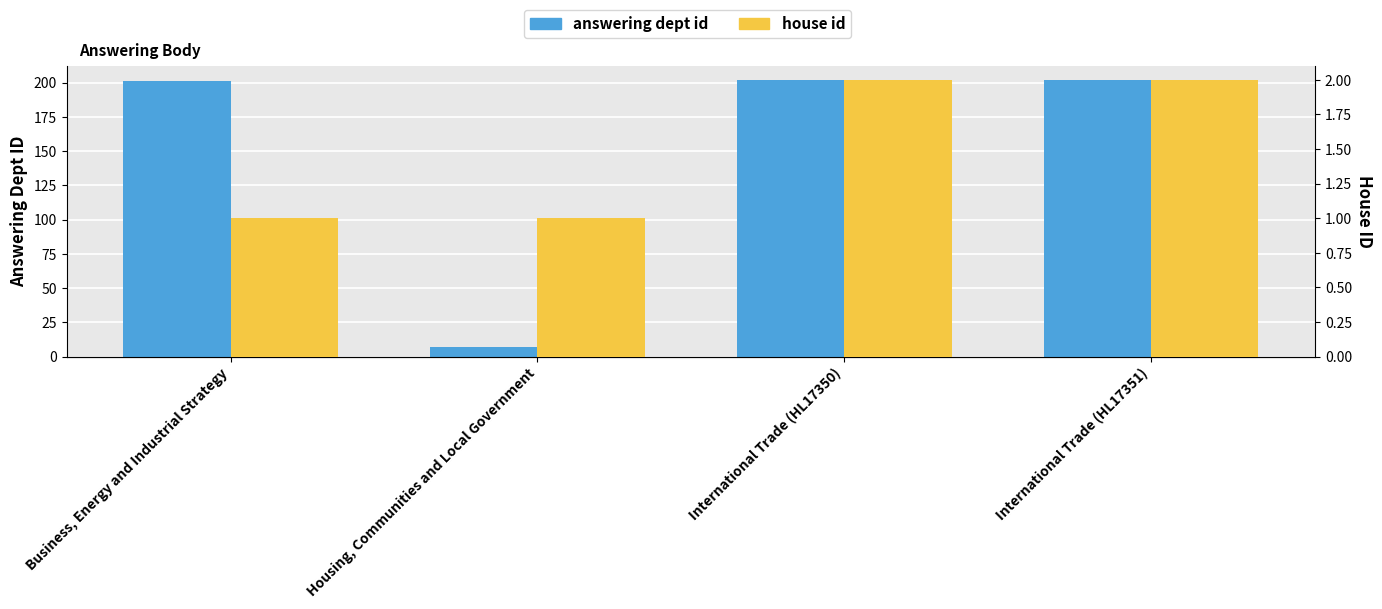

What is the value of the answering dept id bar at the 3rd from the left?

202